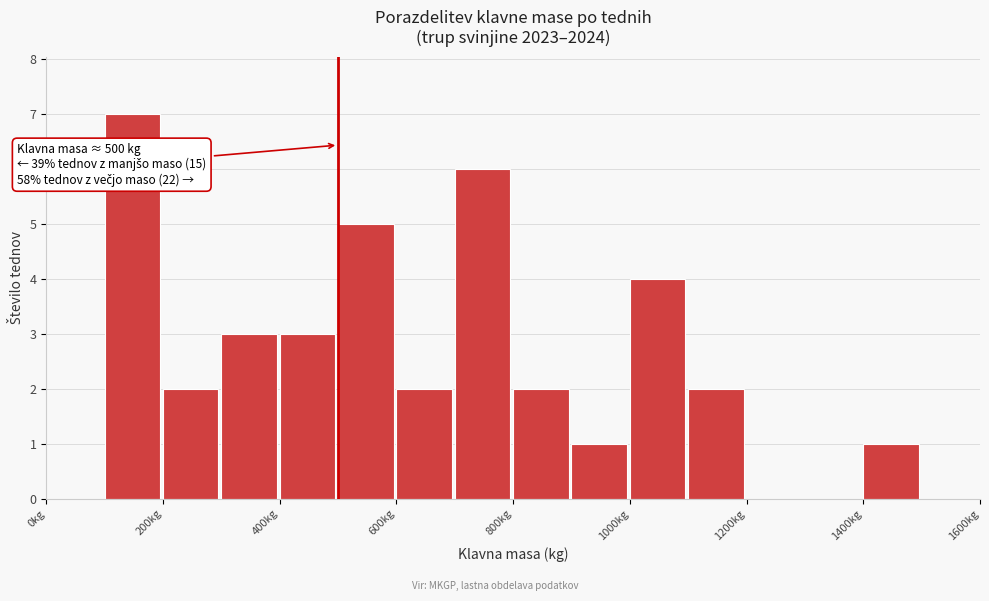

Over which range of the x-axis is the bar tallest?

100 to 200